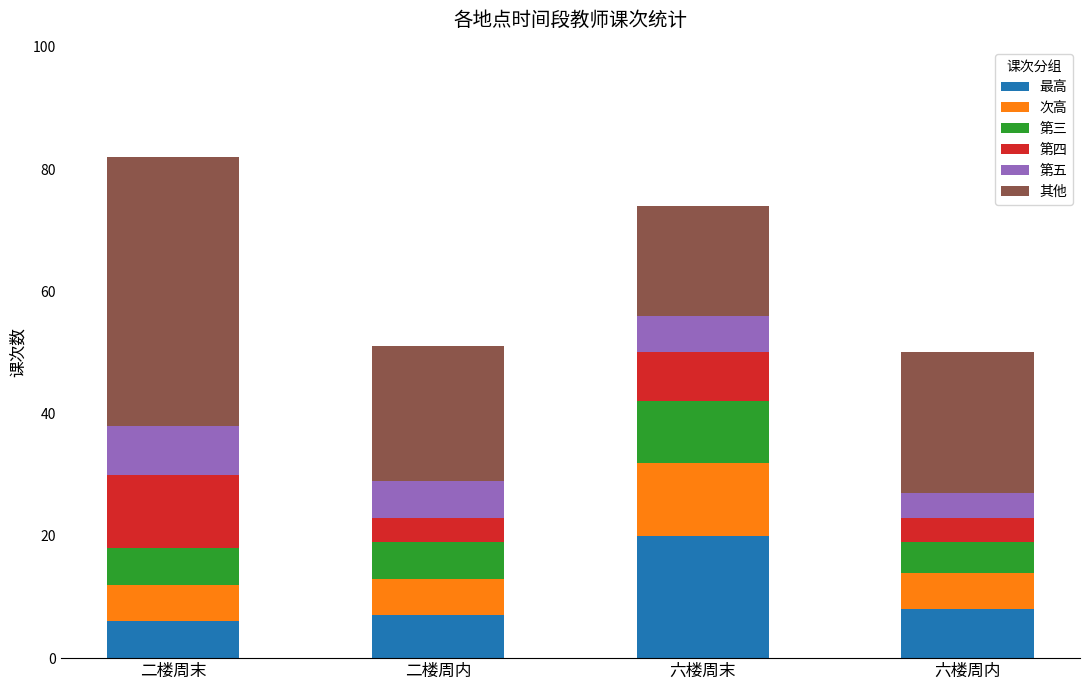

The value of 最高 at 六楼周末 is 27. True or false?

False